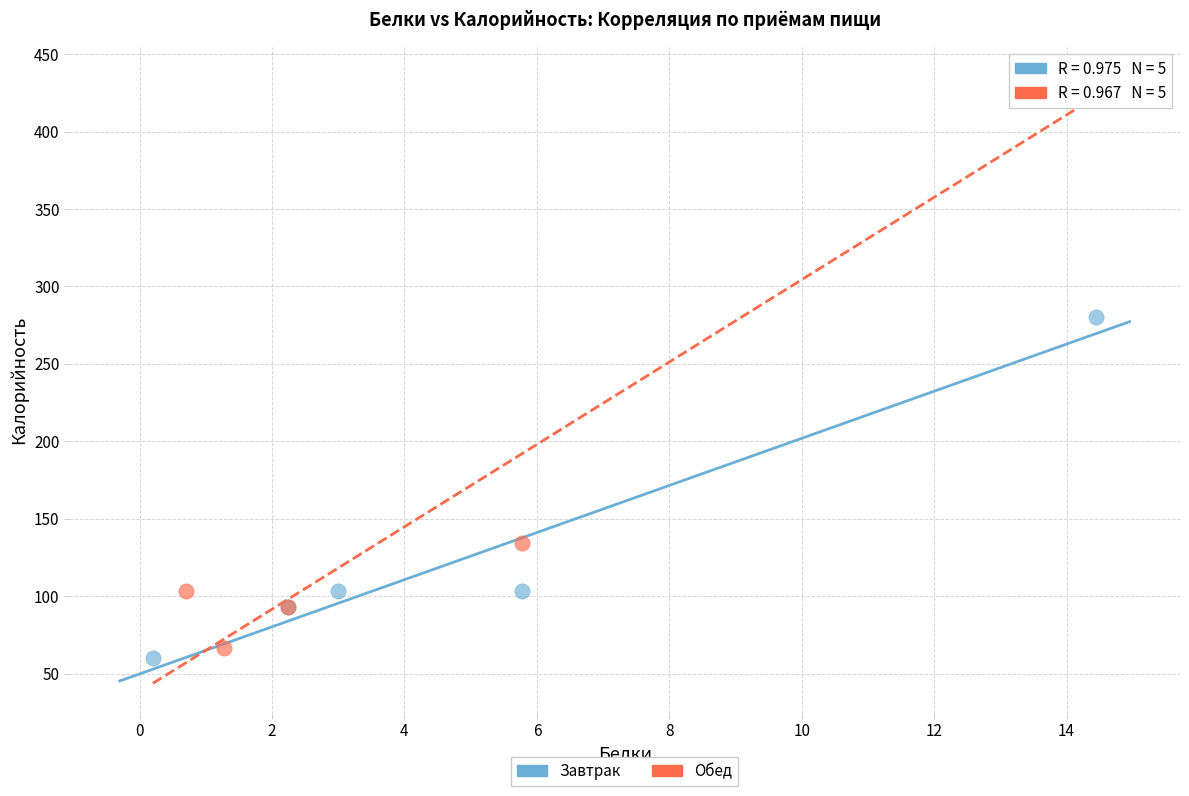

Which series contains the highest Y value?

Обед